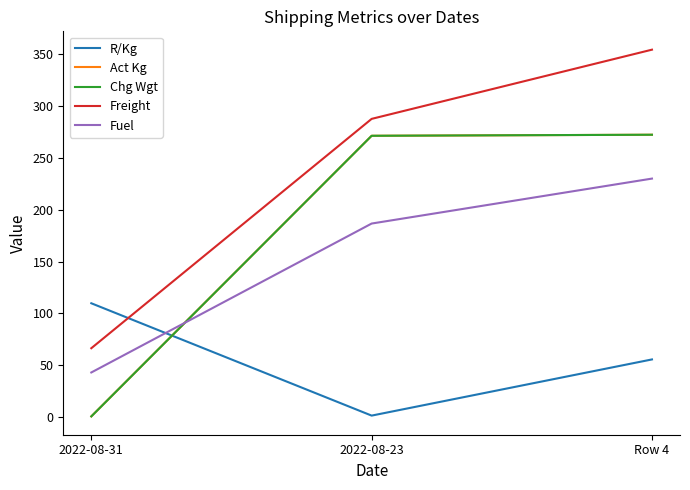

What is the label of the 3rd point from the right?

2022-08-31